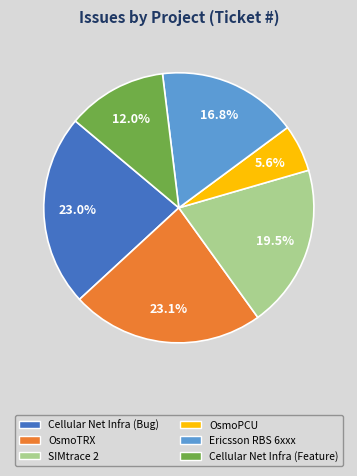

Between OsmoPCU and Cellular Net Infra (Bug), which is larger?

Cellular Net Infra (Bug)